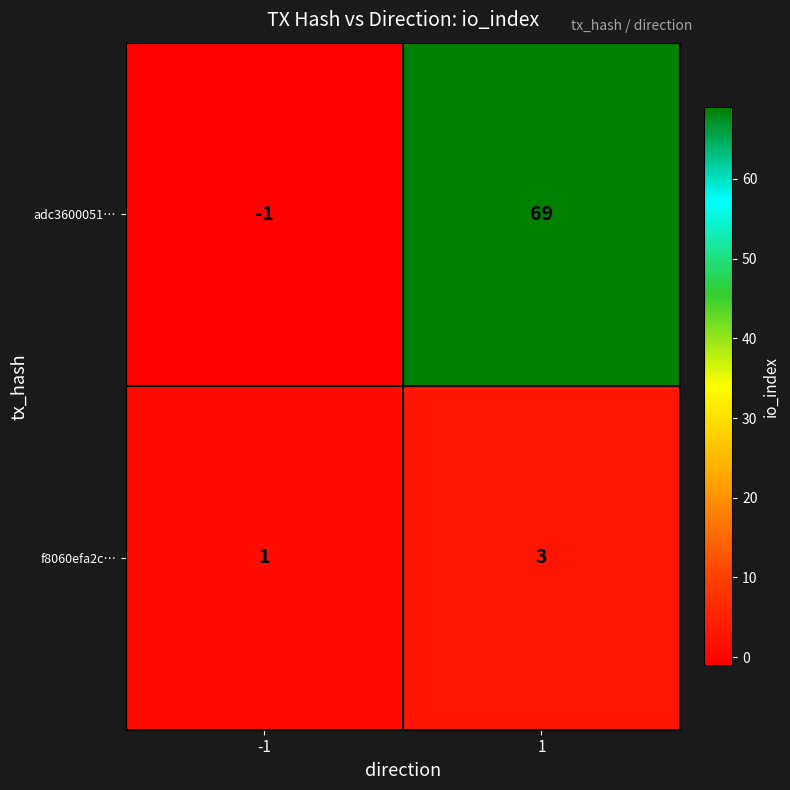

Reading right to left, what are all the values shown in this chart?

adc3600051…: 1=69	-1=-1
f8060efa2c…: 1=3	-1=1